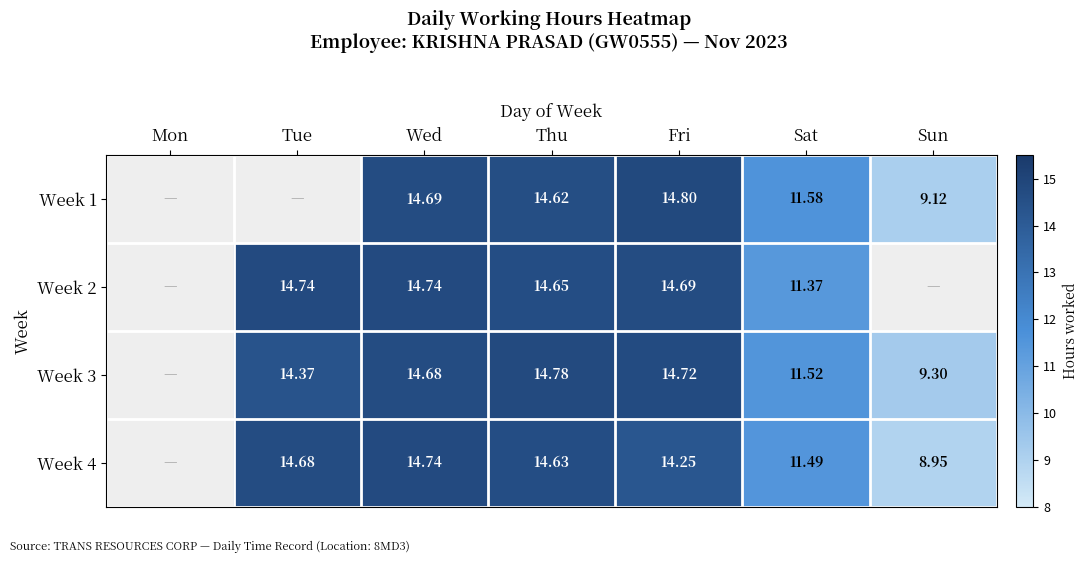

Is the value of Week 3 at Sun greater than the value of Week 1 at Sun?

Yes